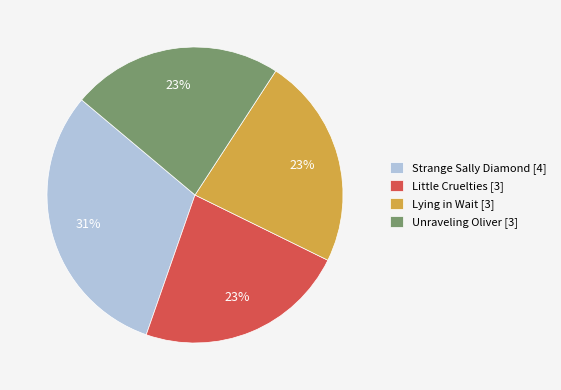

To the nearest percent, what is the difference between the largest and smallest slice percentages?

8%